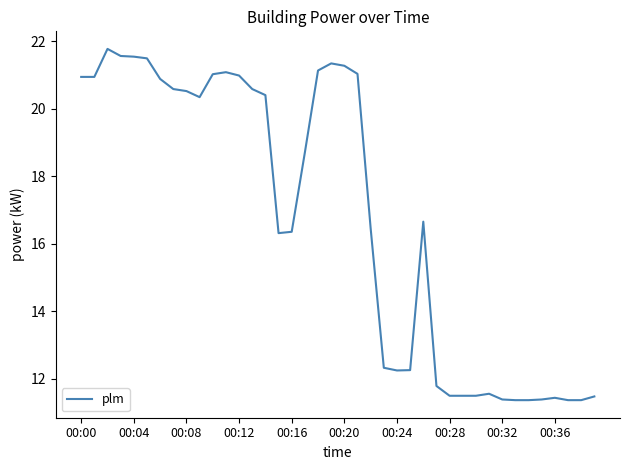

What is the greatest value displayed?

21.8